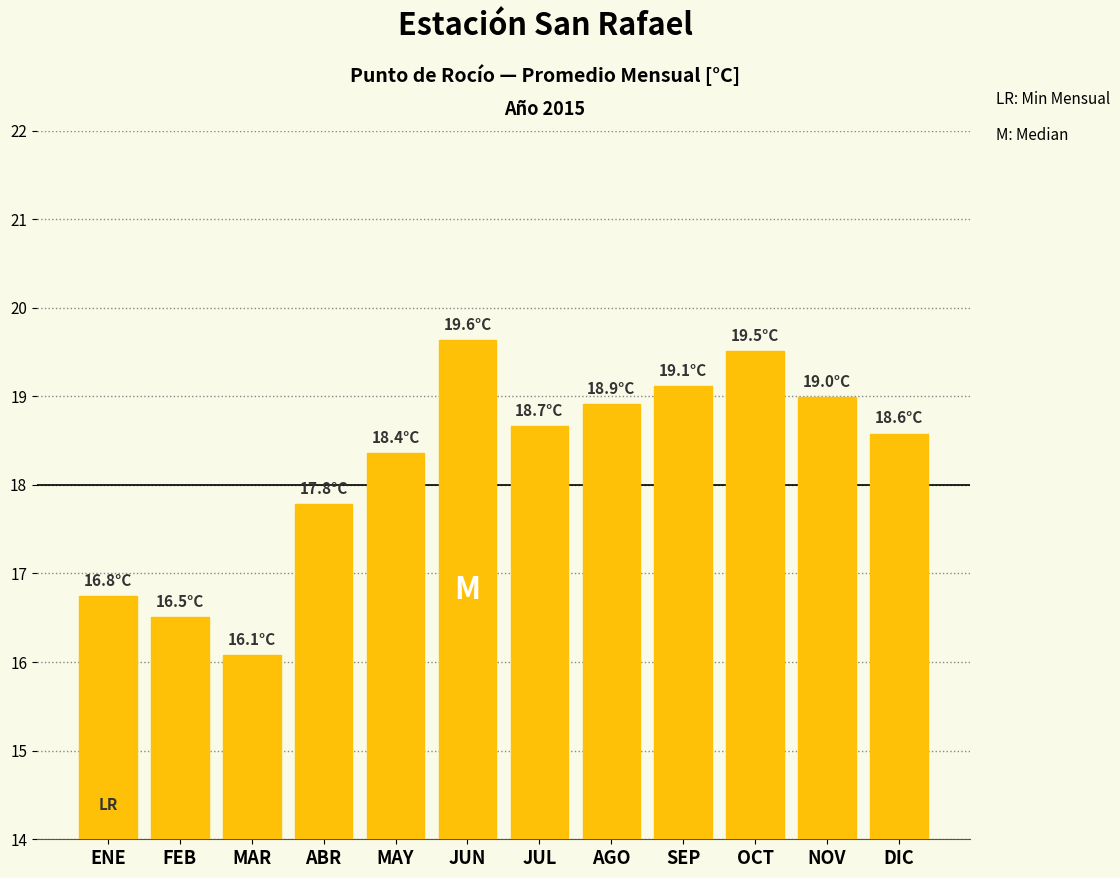

The chart shows a value of 18.4 at MAY. True or false?

True